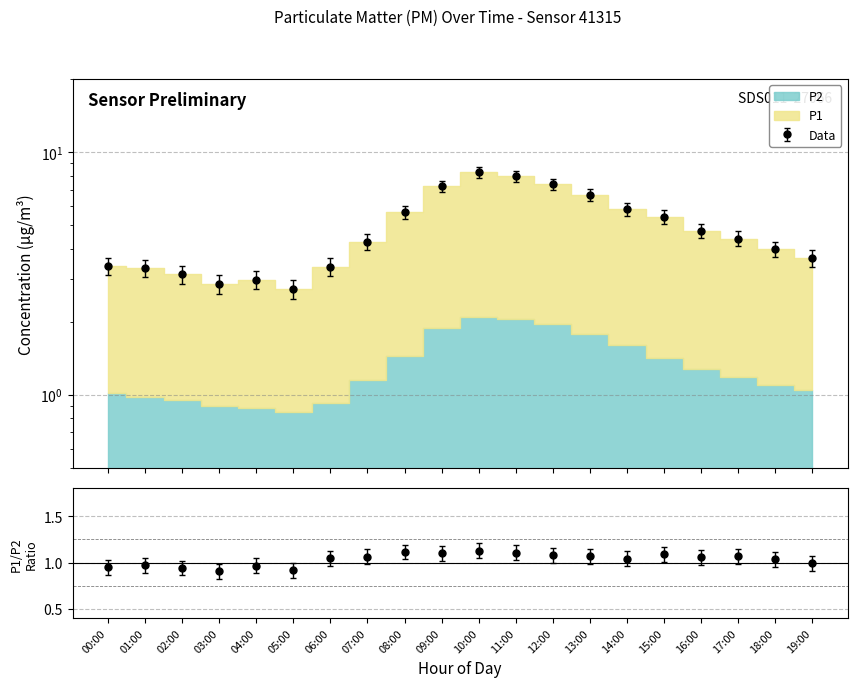

What is the maximum value shown in the chart?

8.7